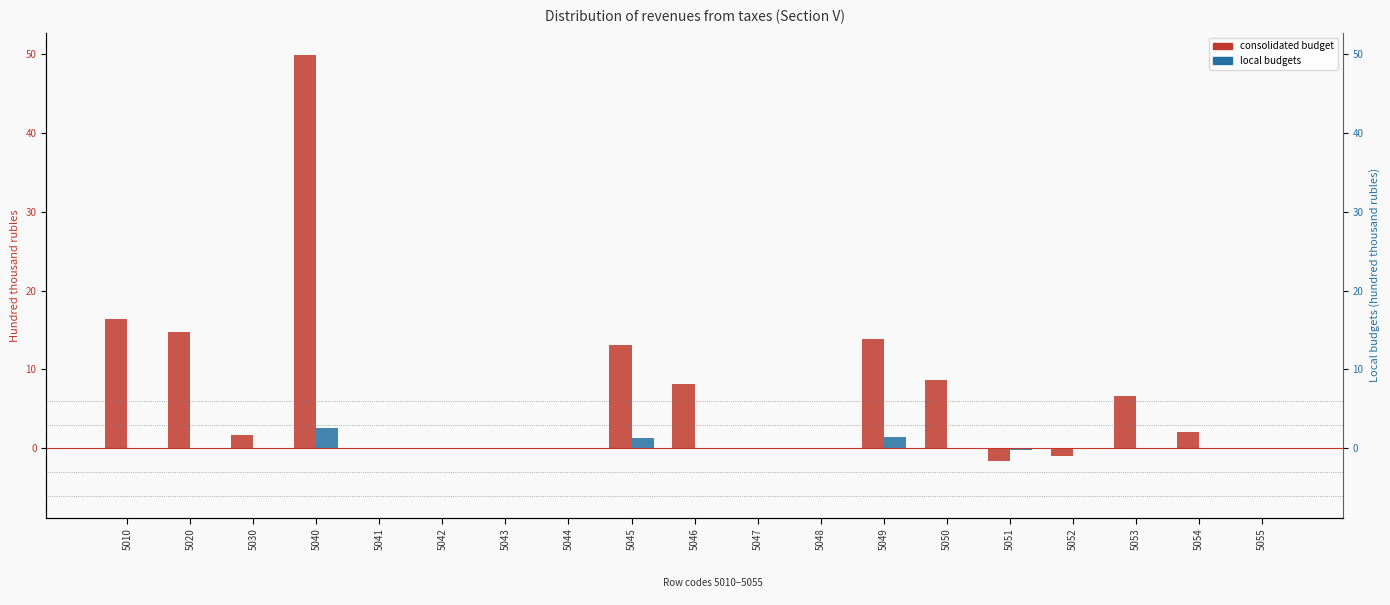

Which has a higher value, 5048 or 5051?

5048